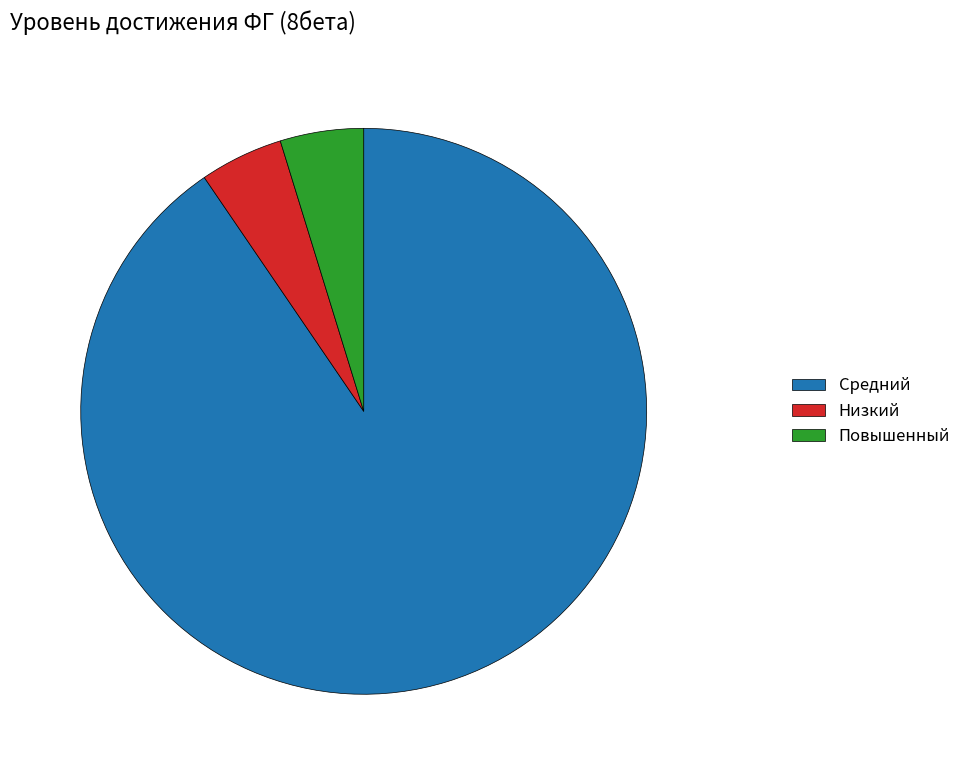

Which category has the biggest portion of the pie?

Средний